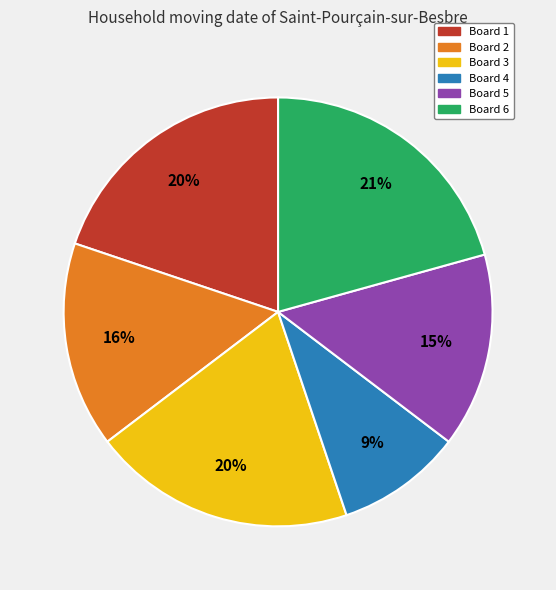

To the nearest percent, what portion does Board 3 represent?

20%